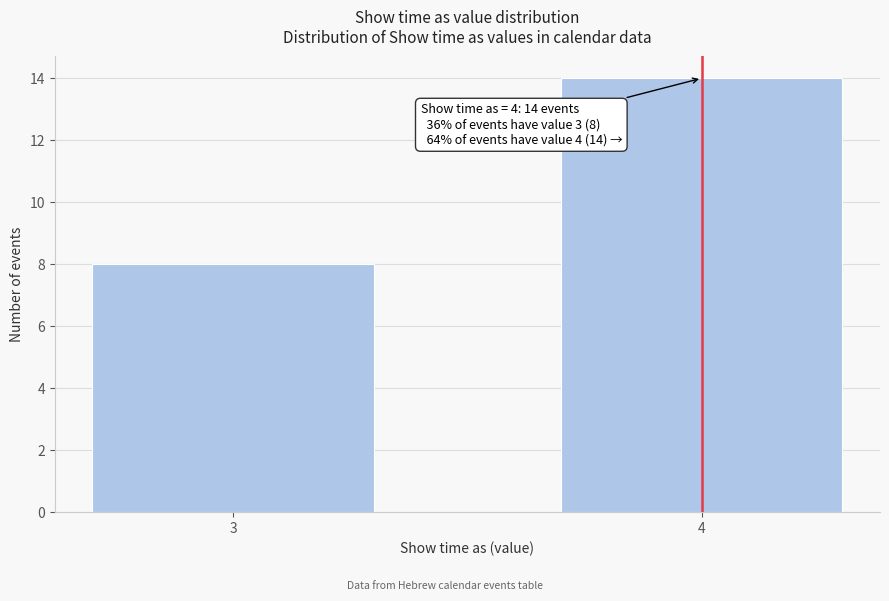

Reading left to right, what are all the values shown in this chart?

3=8	4=14